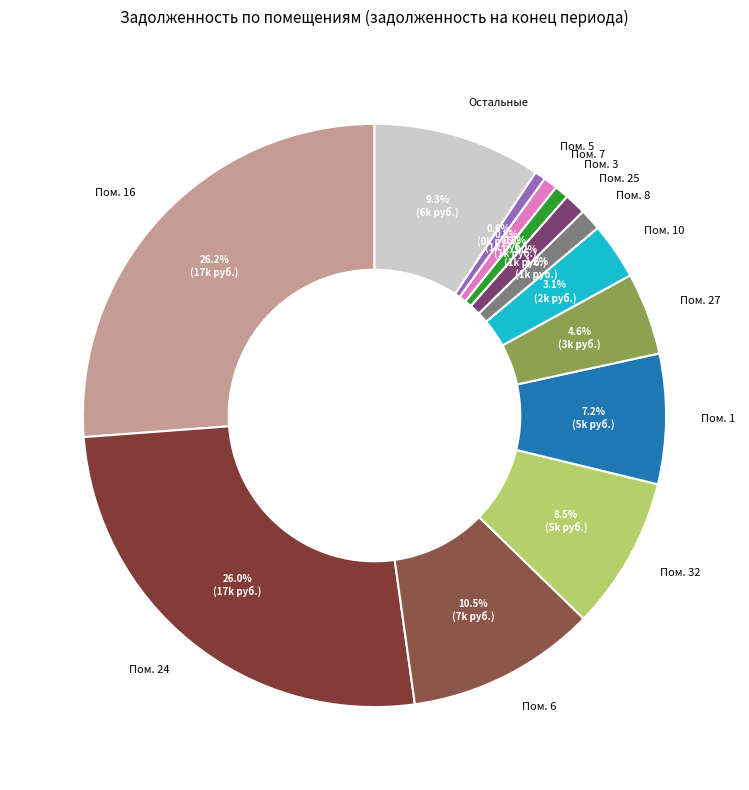

Does any single category account for the majority?

No